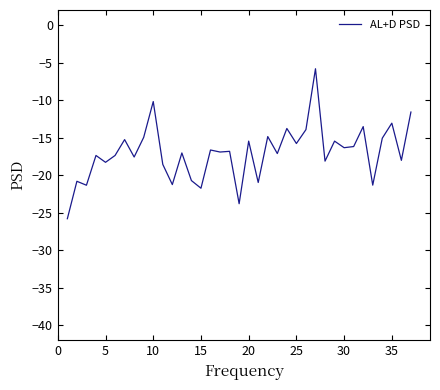

What is the maximum value shown in the chart?

-5.8